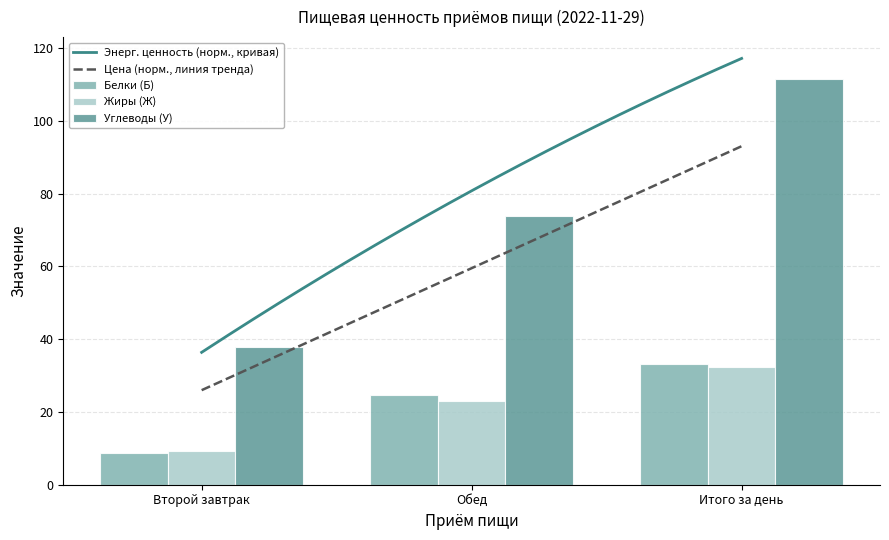

The Жиры (Ж) series shows 125.1 at Обед. True or false?

False